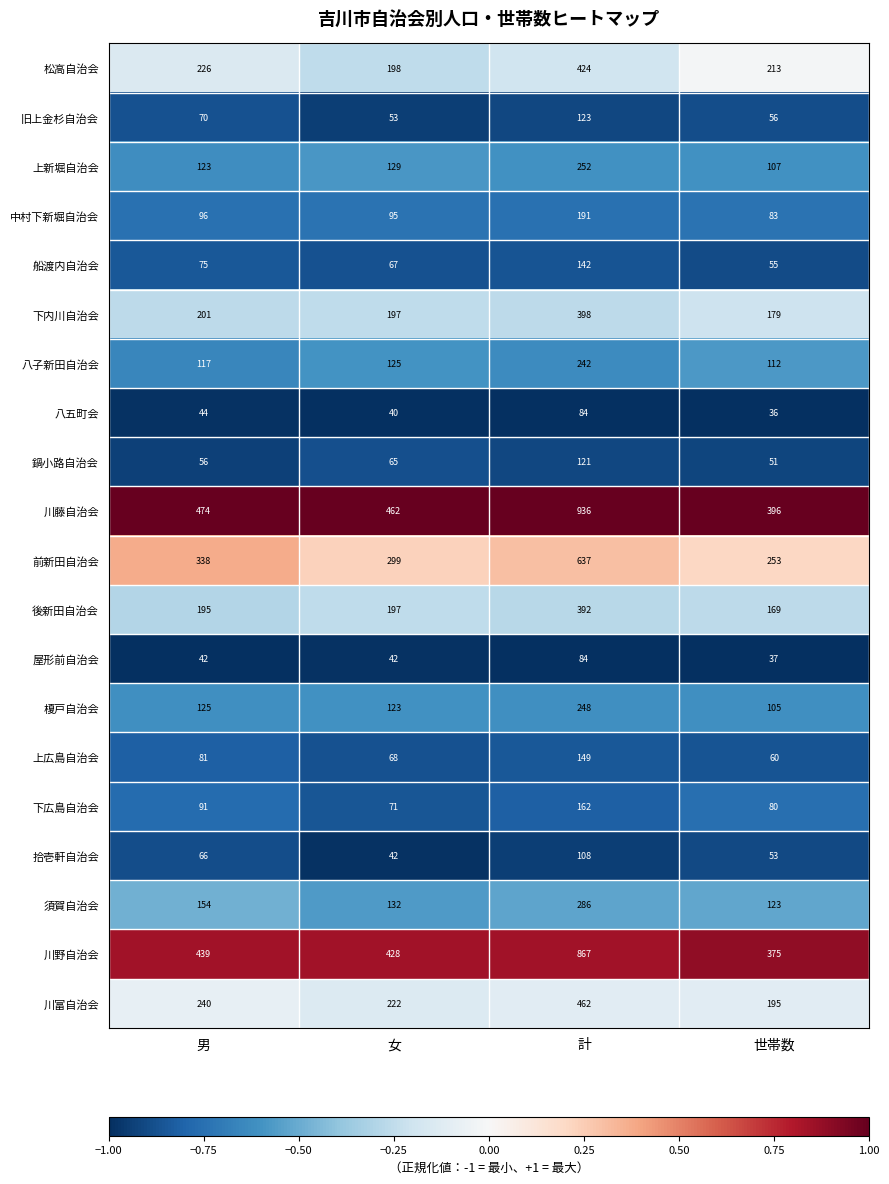

What is the maximum value for 拾壱軒自治会?

108